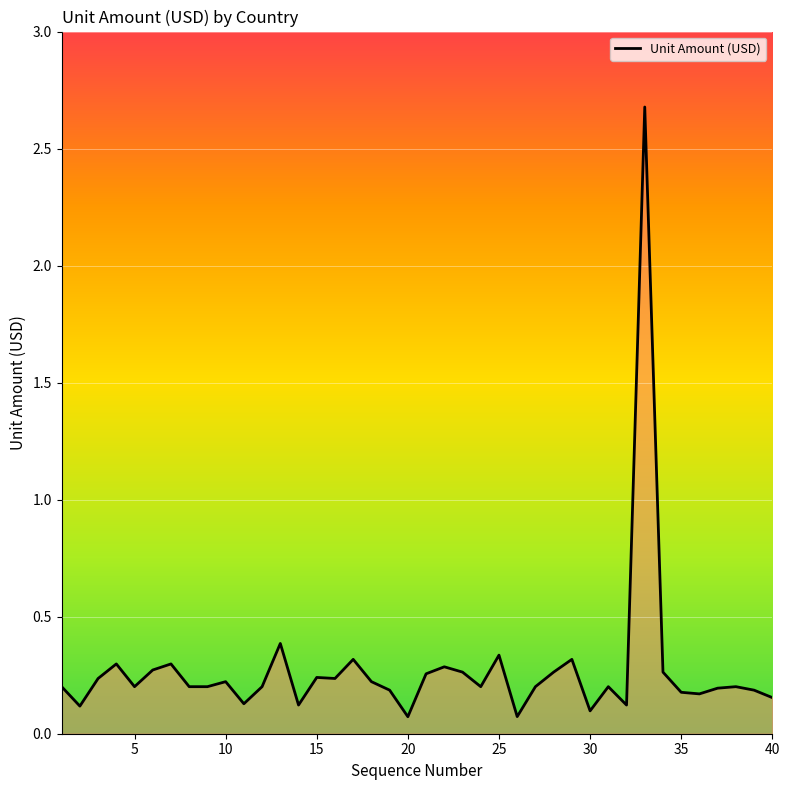

What is the maximum value shown in the chart?

2.7